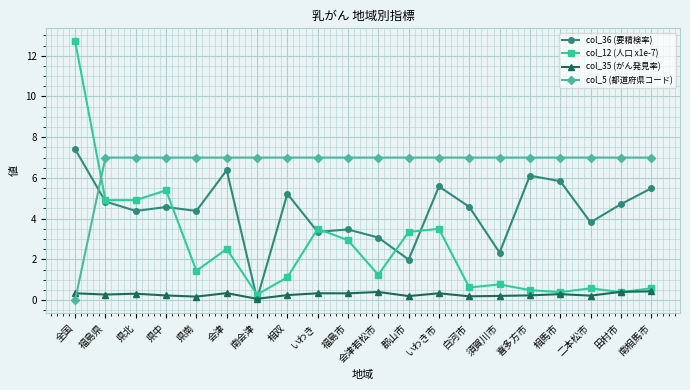

Which series ends up on top after the final intersection of col_5 (都道府県コード) and col_12 (人口 x1e-7)?

col_5 (都道府県コード)